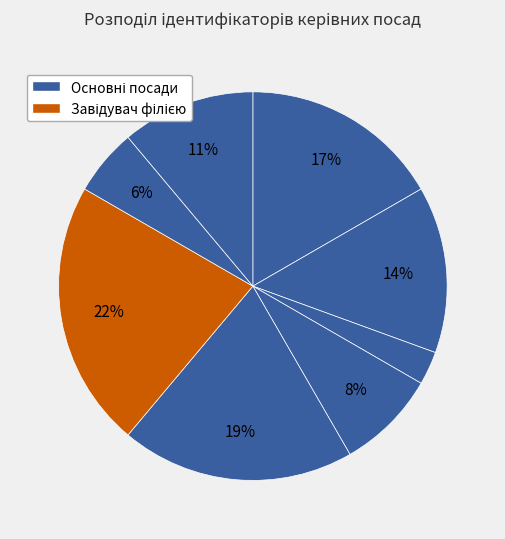

How many segments does this pie chart have?

8